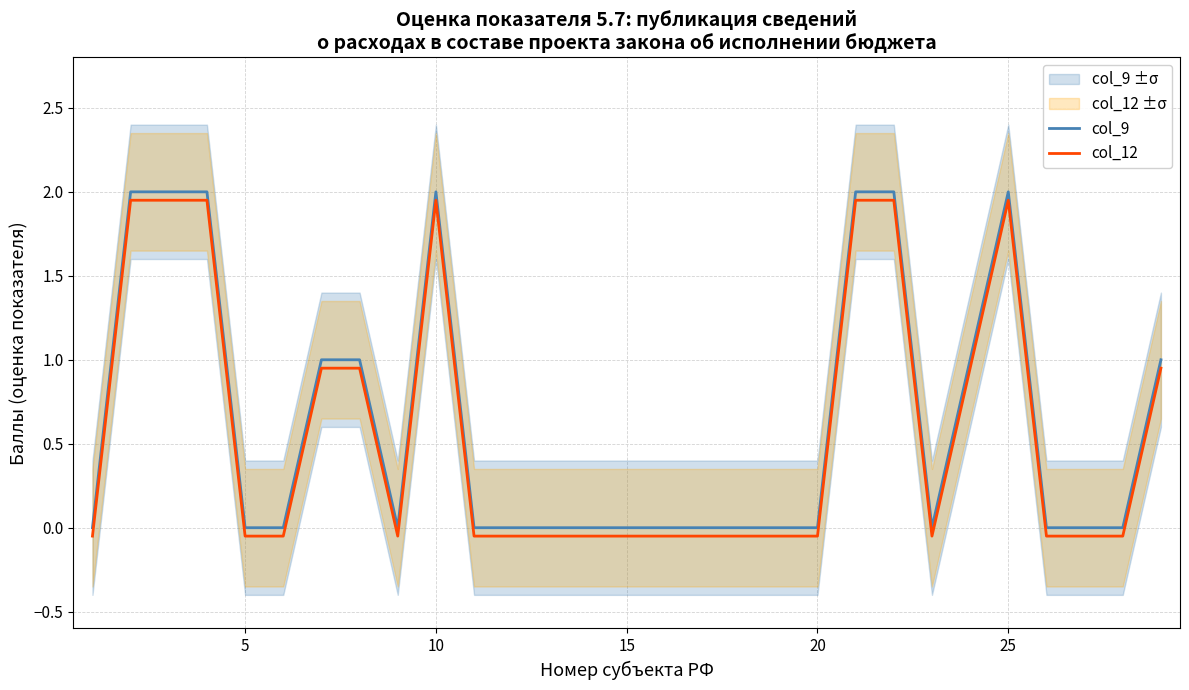

True or false: col_9 has a value of 0.7 at 25.

False